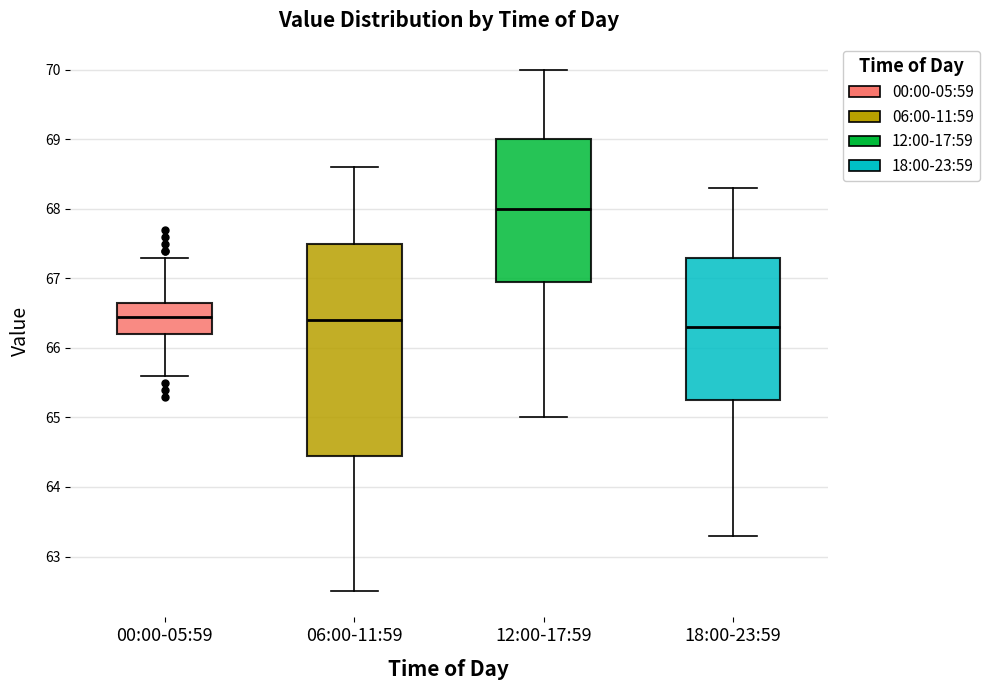

Which box is the tallest, from its lower edge to its upper edge?

06:00-11:59